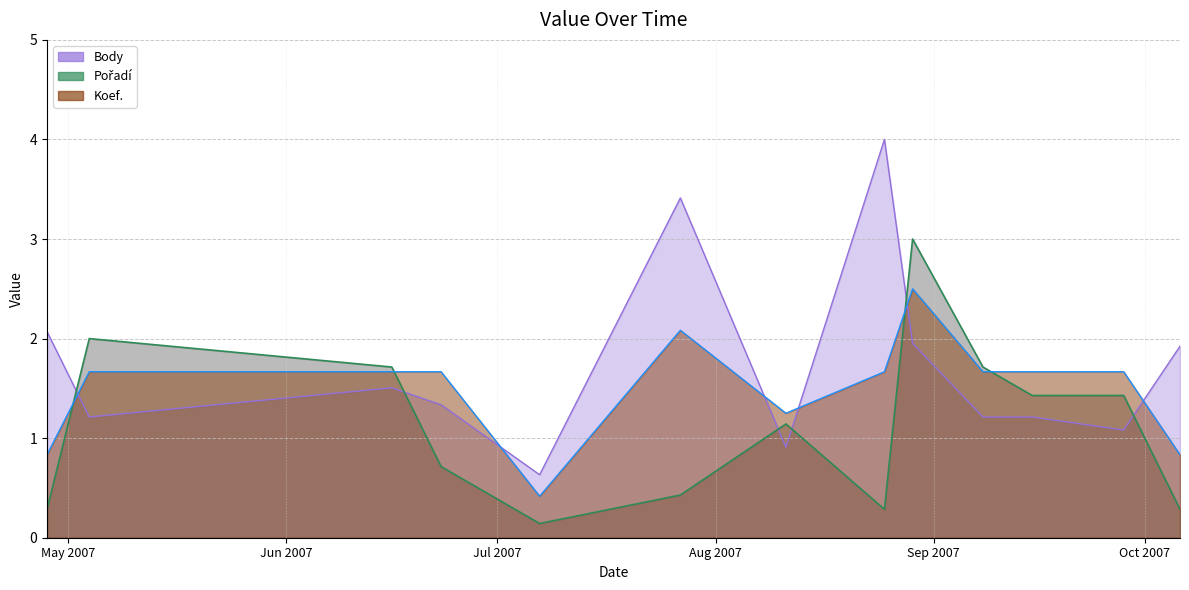

What is the difference between the maximum and minimum values in the Body series?

3.4